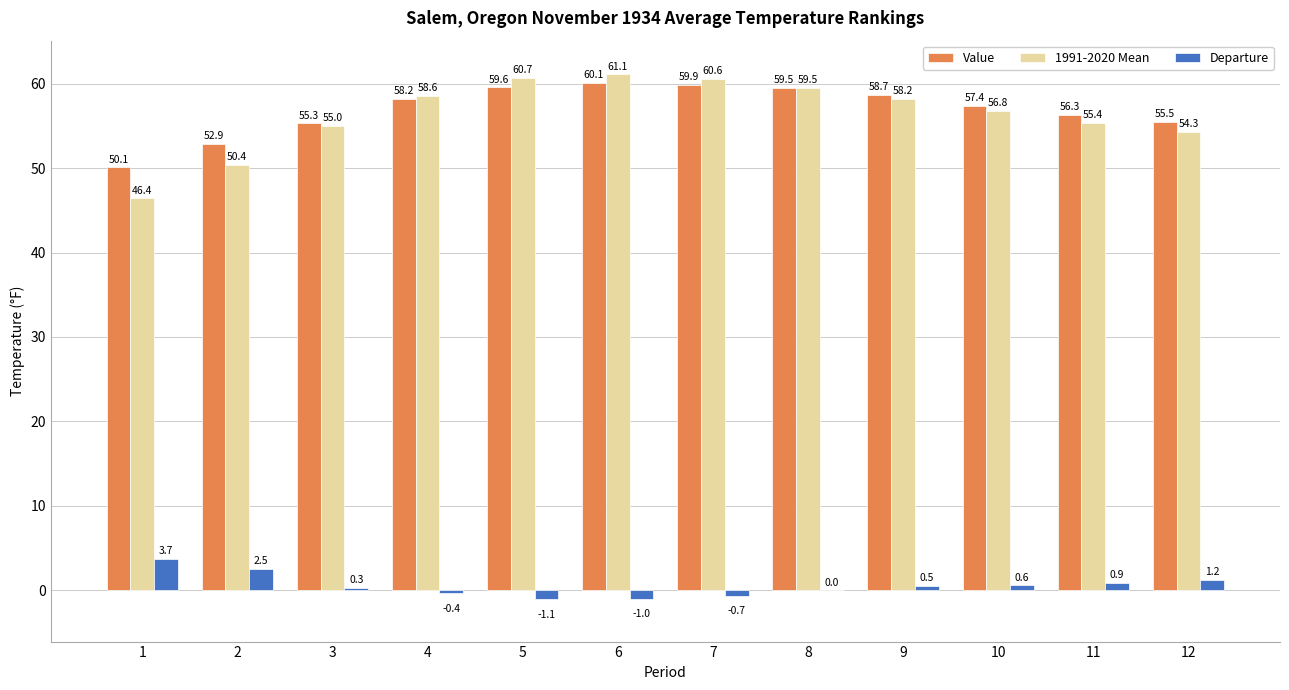

Is it true that 1991-2020 Mean equals 59.5 at 8?

True